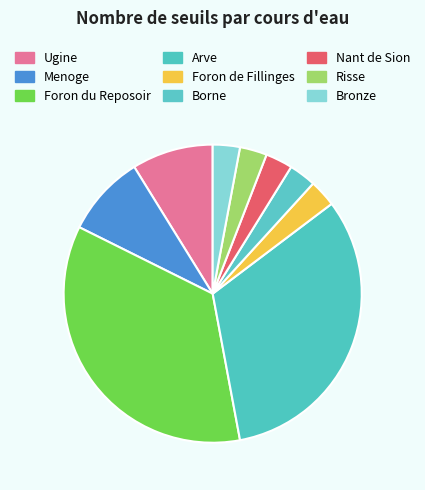

Rank the categories by value from lowest to highest.

Foron de Fillinges, Borne, Nant de Sion, Risse, Bronze, Ugine, Menoge, Arve, Foron du Reposoir